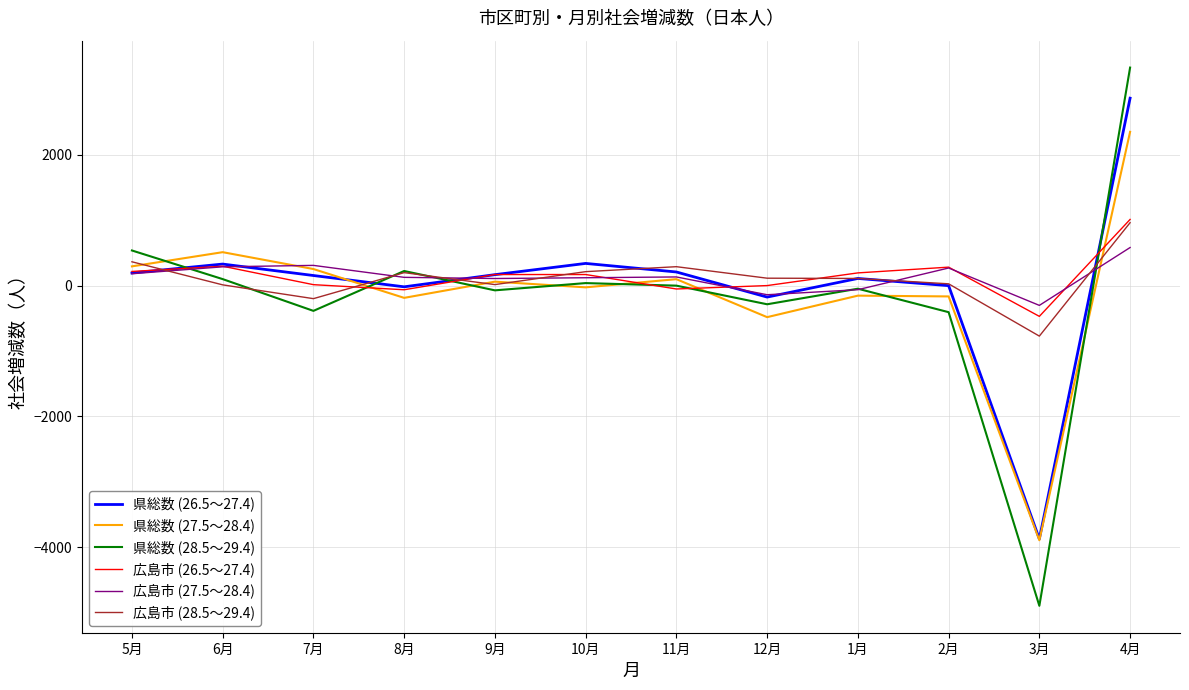

At which category is the sum across all series the highest?

4月